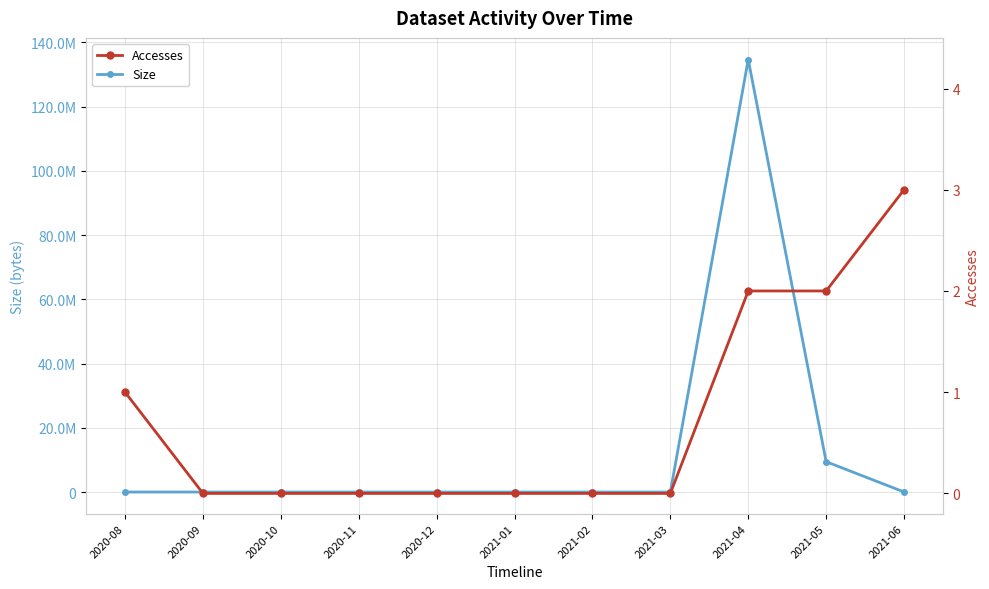

True or false: Accesses has a value of 0 at 2020-11.

True